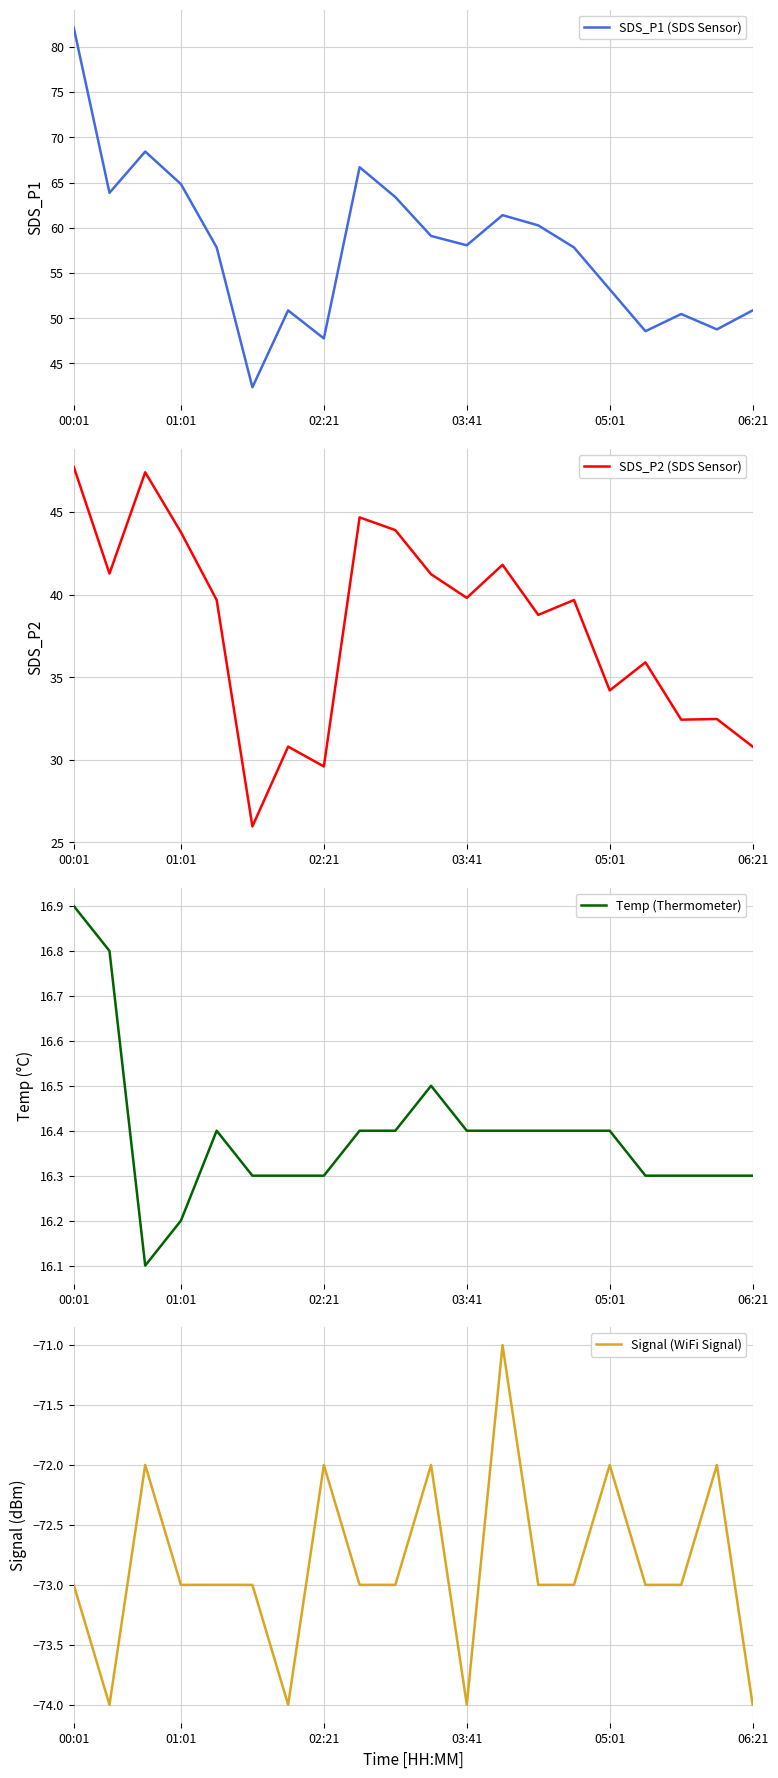

The Temp (Thermometer) series shows 16.2 at 01:01. True or false?

True